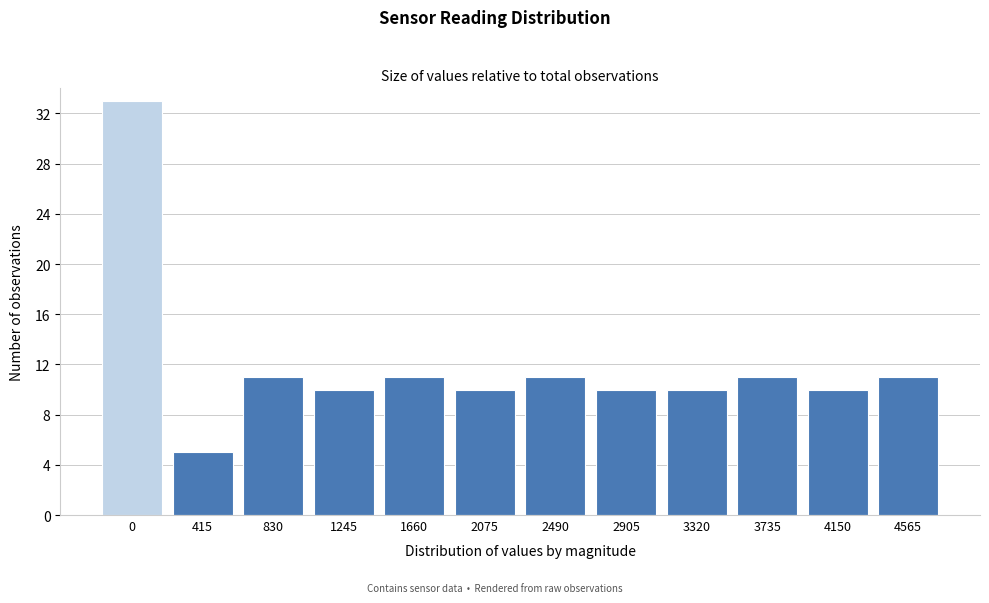

Reading right to left, extract all data points from this chart.

11	10	11	10	10	11	10	11	10	11	5	33